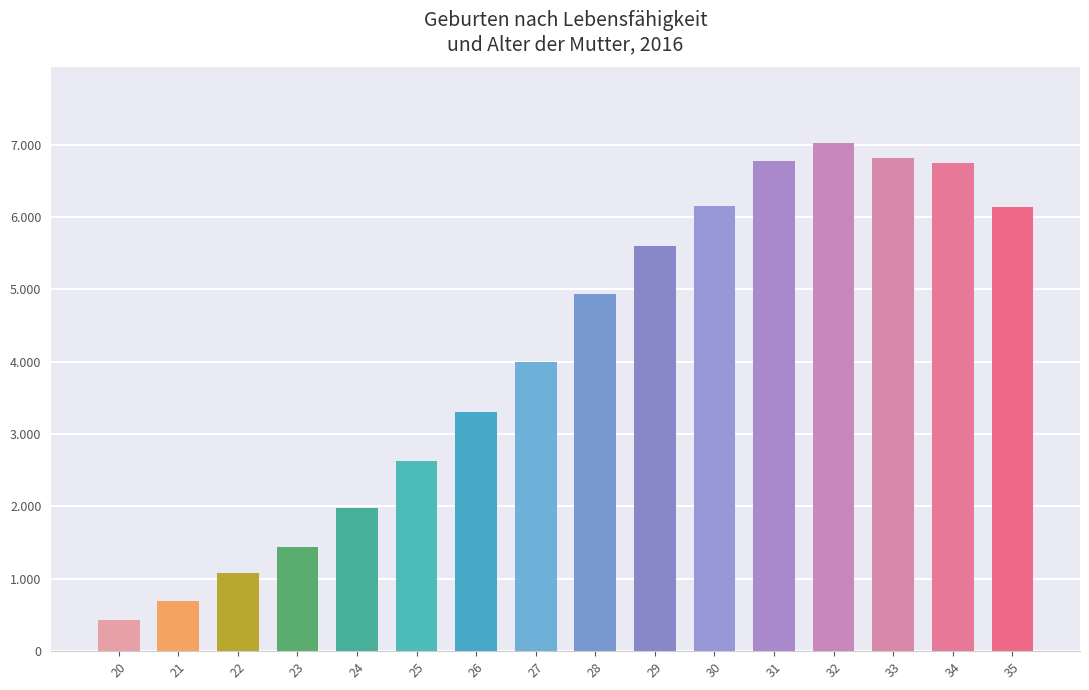

What is the value of the 4th bar from the left?

1437